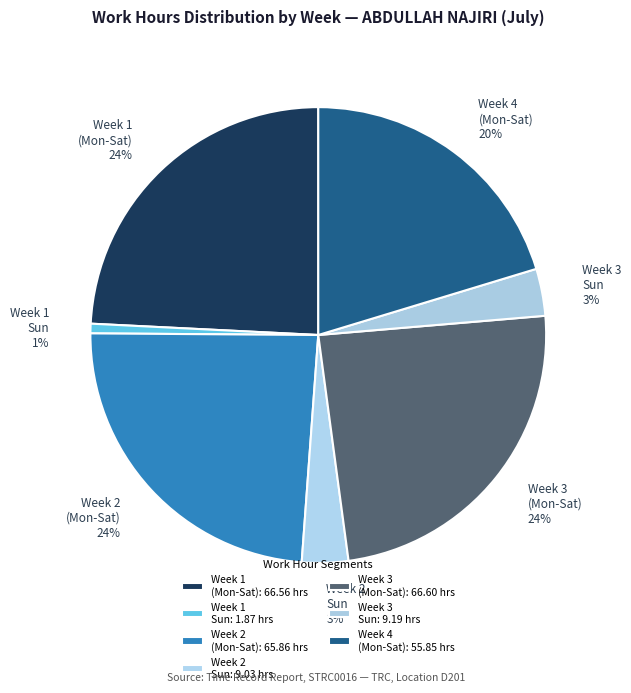

What percentage is the Week 2 Sun slice, to the nearest percent?

3%